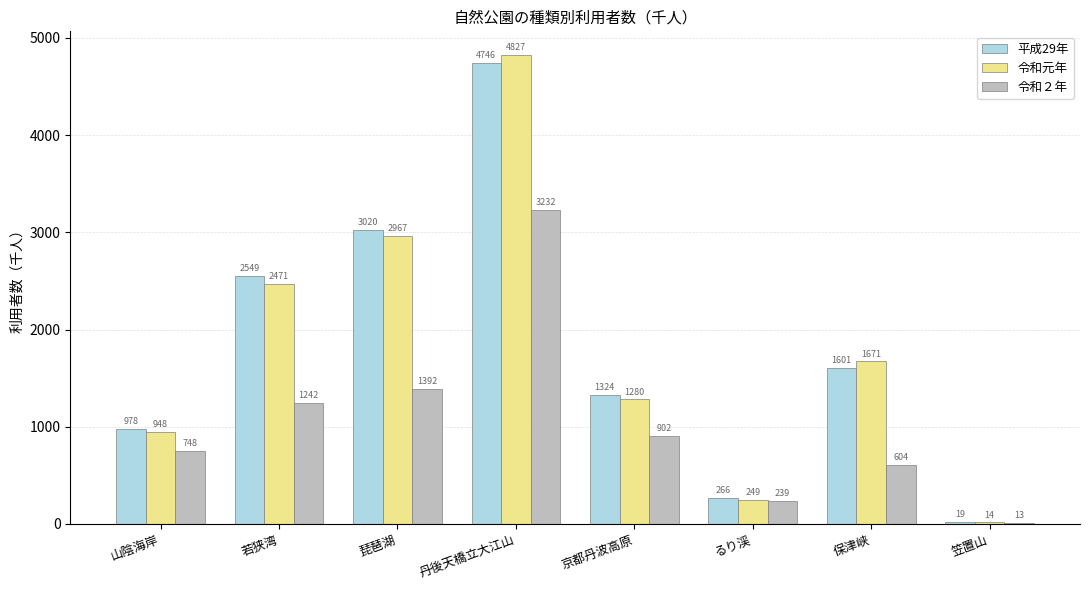

Reading left to right, what are all the values shown in this chart?

平成29年: 山陰海岸=978	若狭湾=2549	琵琶湖=3020	丹後天橋立大江山=4746	京都丹波高原=1324	るり渓=266	保津峡=1601	笠置山=19
令和元年: 山陰海岸=948	若狭湾=2471	琵琶湖=2967	丹後天橋立大江山=4827	京都丹波高原=1280	るり渓=249	保津峡=1671	笠置山=14
令和２年: 山陰海岸=748	若狭湾=1242	琵琶湖=1392	丹後天橋立大江山=3232	京都丹波高原=902	るり渓=239	保津峡=604	笠置山=13